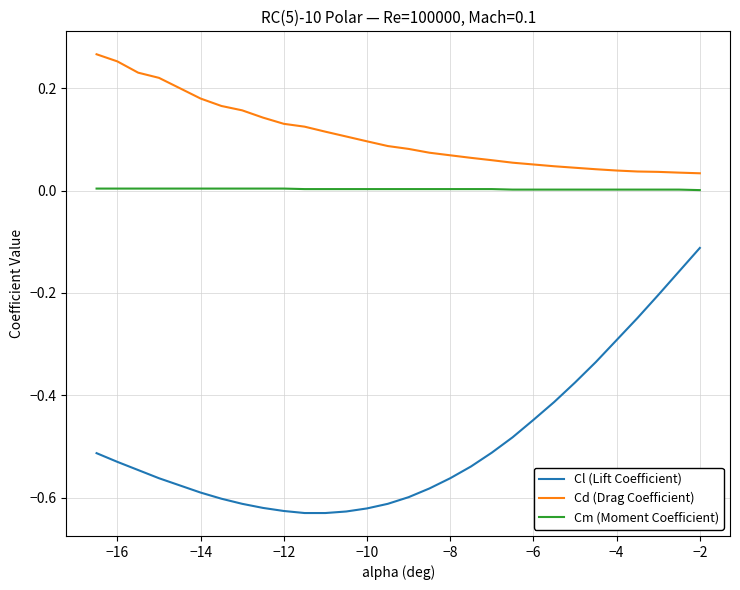

True or false: Cl (Lift Coefficient) and Cd (Drag Coefficient) intersect in this chart.

False